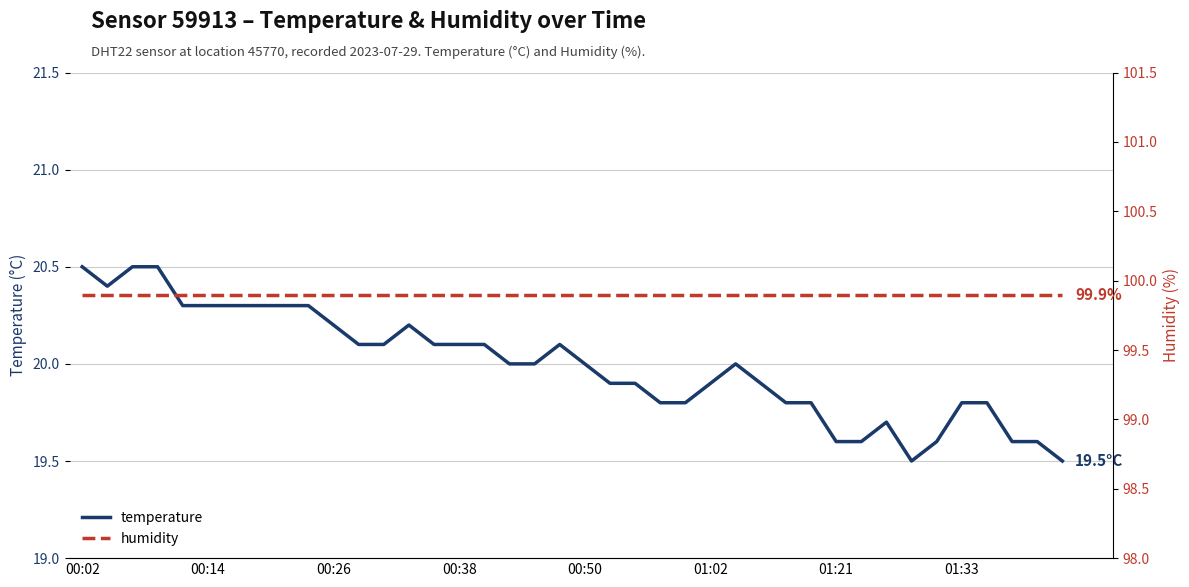

What is the highest value of the temperature series?

20.5